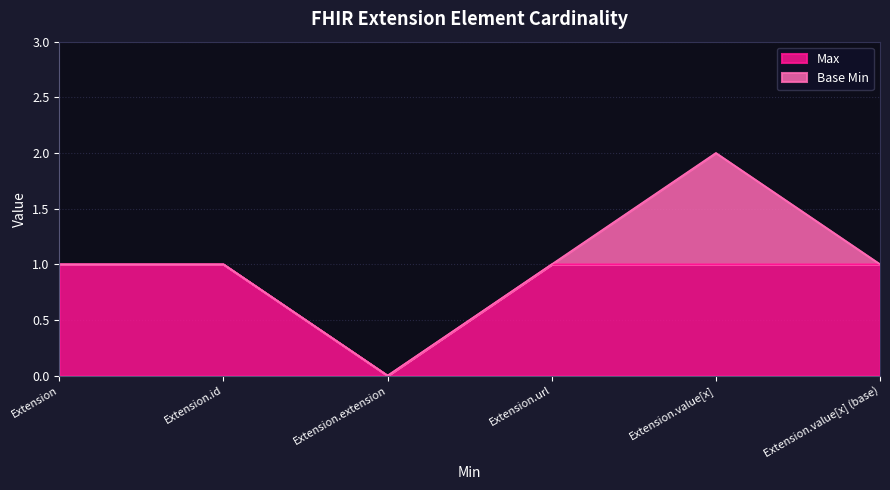

What is the average value?

1